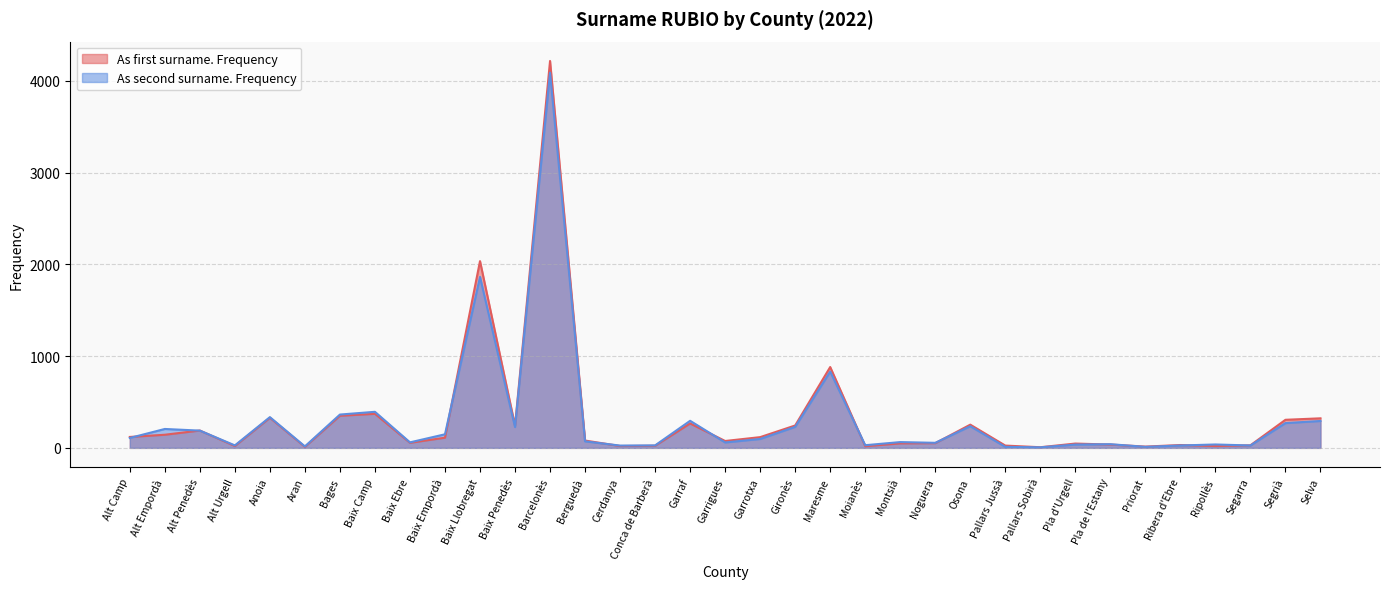

What is the minimum value shown in the chart?

6